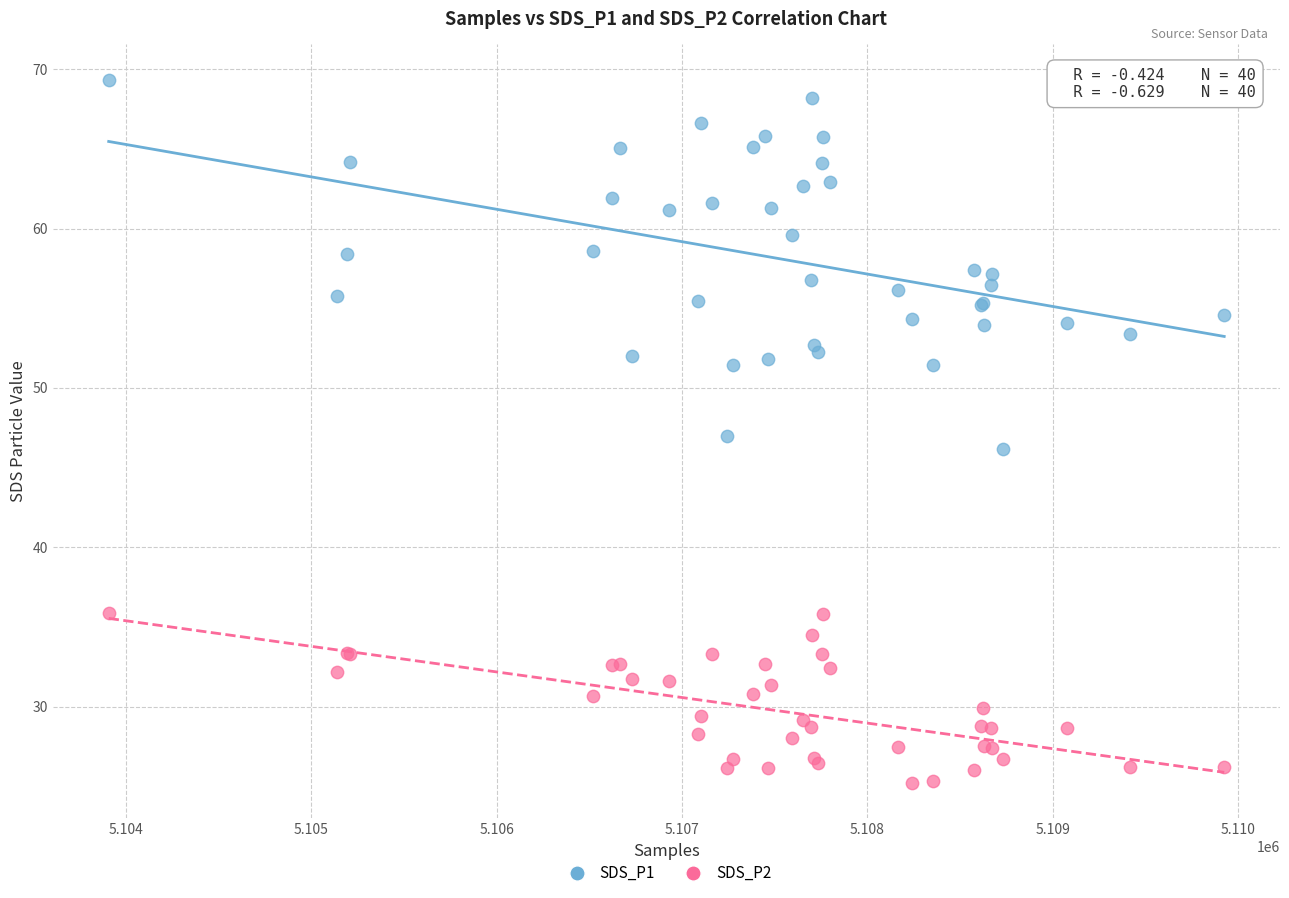

Which series contains the highest Y value?

SDS_P1